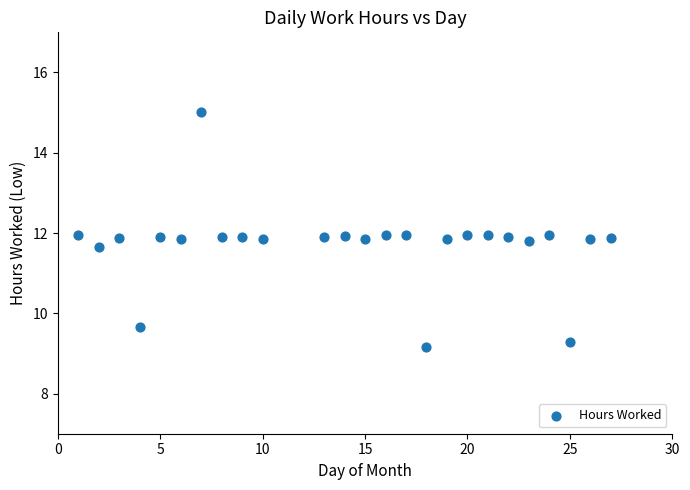

Count the number of points in this scatter plot.

25